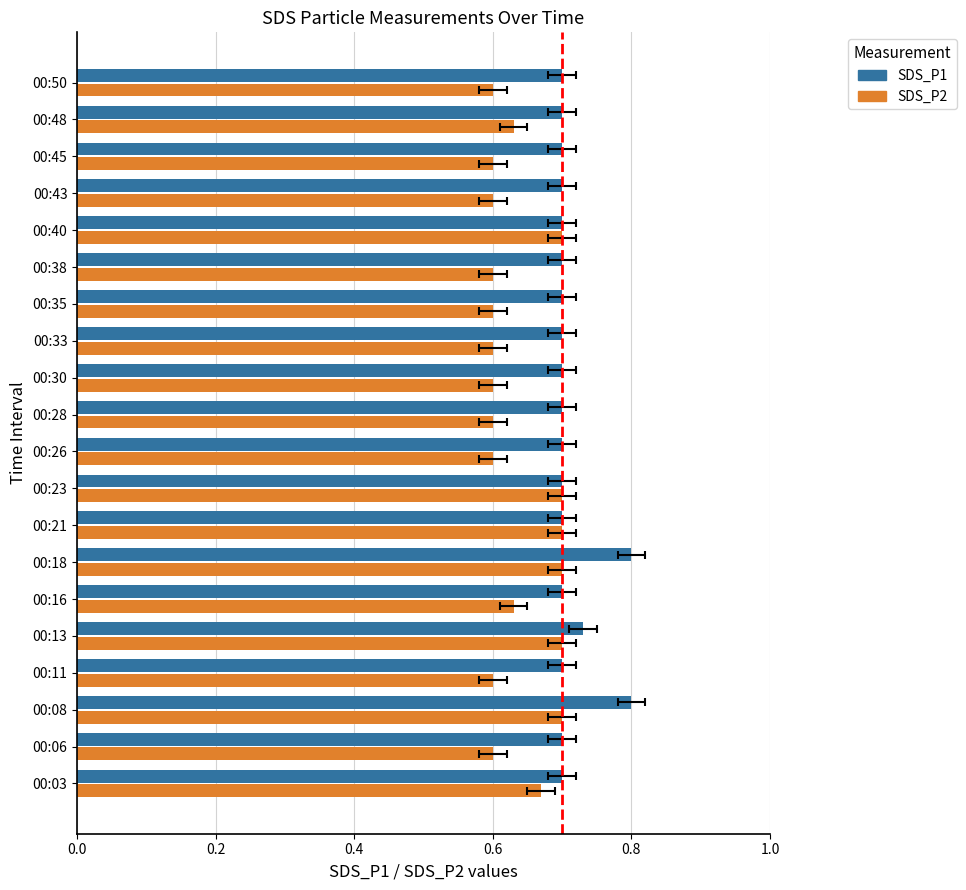

The value of SDS_P1 at 00:48 is 0.7. True or false?

True